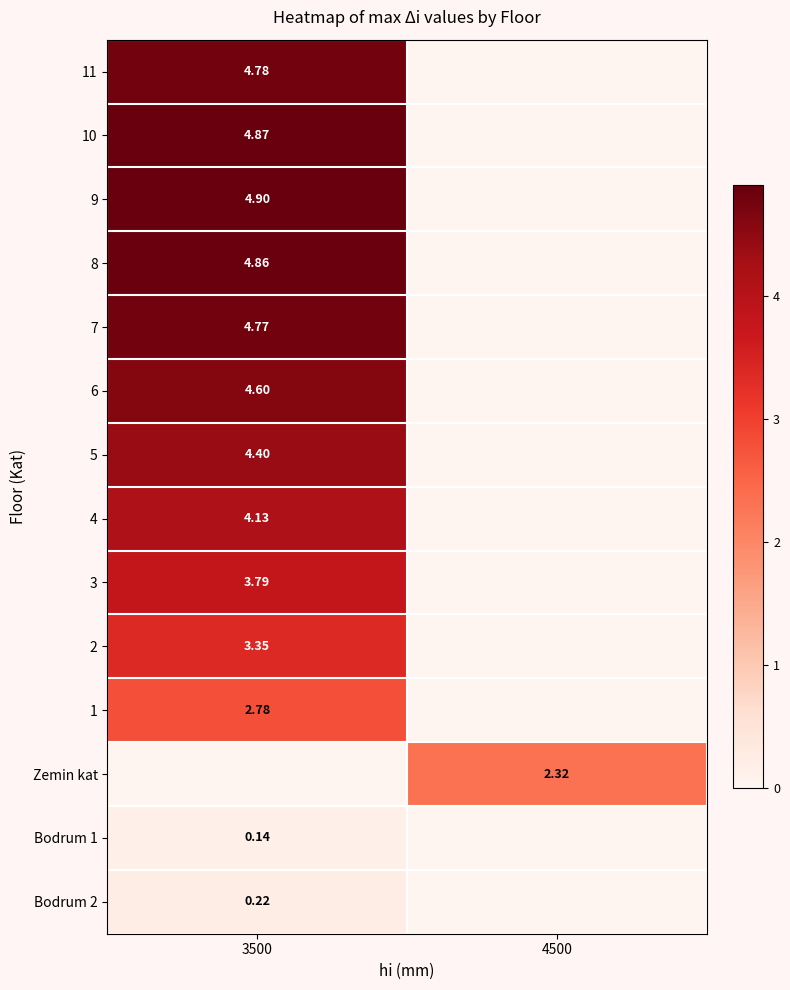

How many categories are shown in the chart?

2